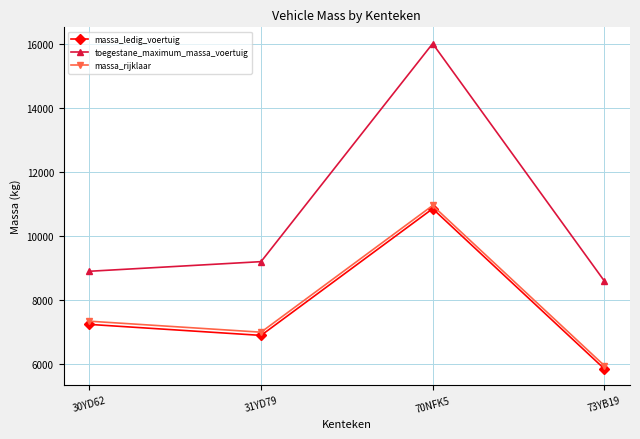

At which category does massa_rijklaar reach its first local peak?

70NFK5